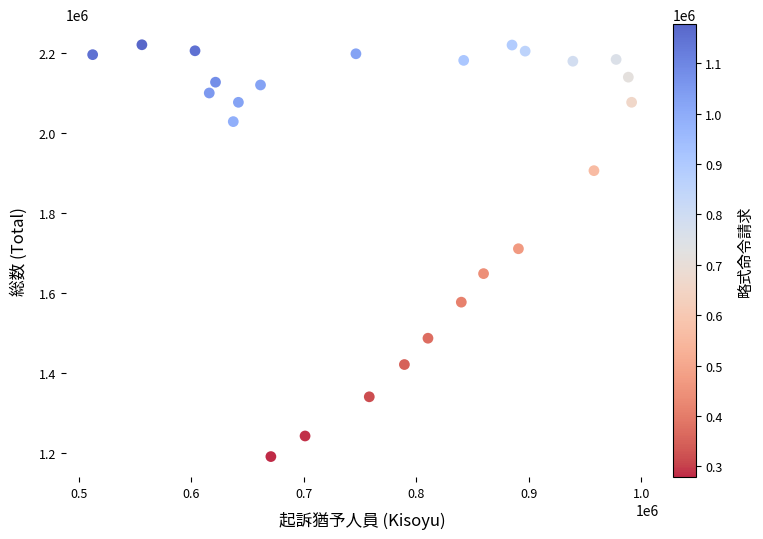

What is the range of Y values (max minus min)?

1028959